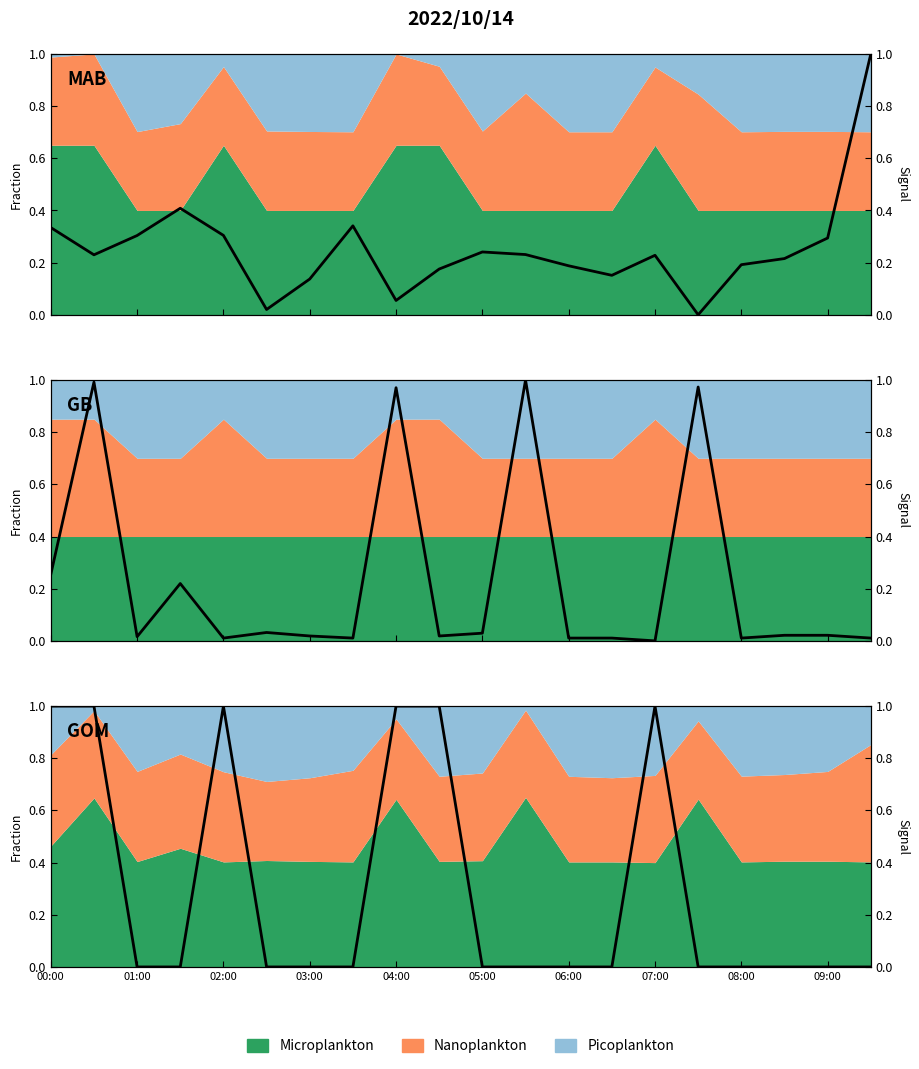

True or false: Samples has a value of 0.1 at 03:00.

True